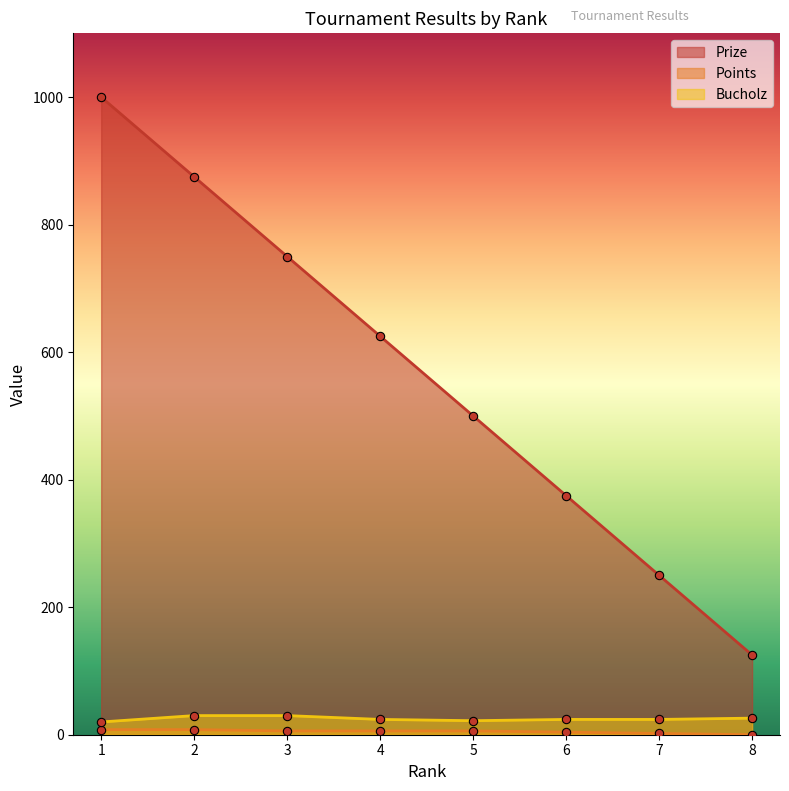

List the series in order of their peak value, highest first.

Prize, Bucholz, Points